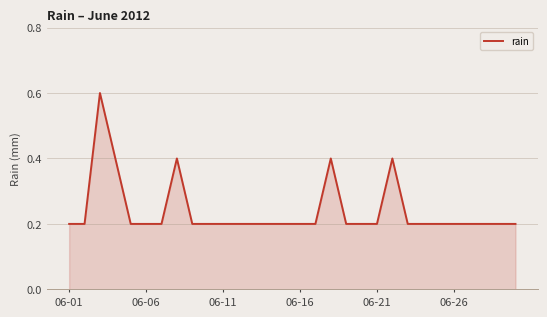

What is the greatest value displayed?

0.6